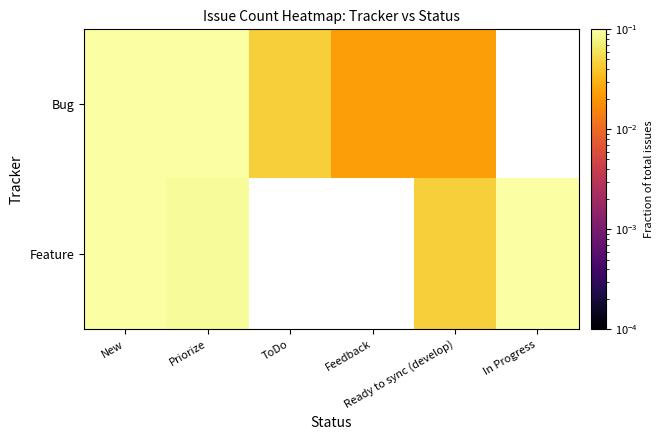

At which category does the chart reach its minimum across all series?

Feedback